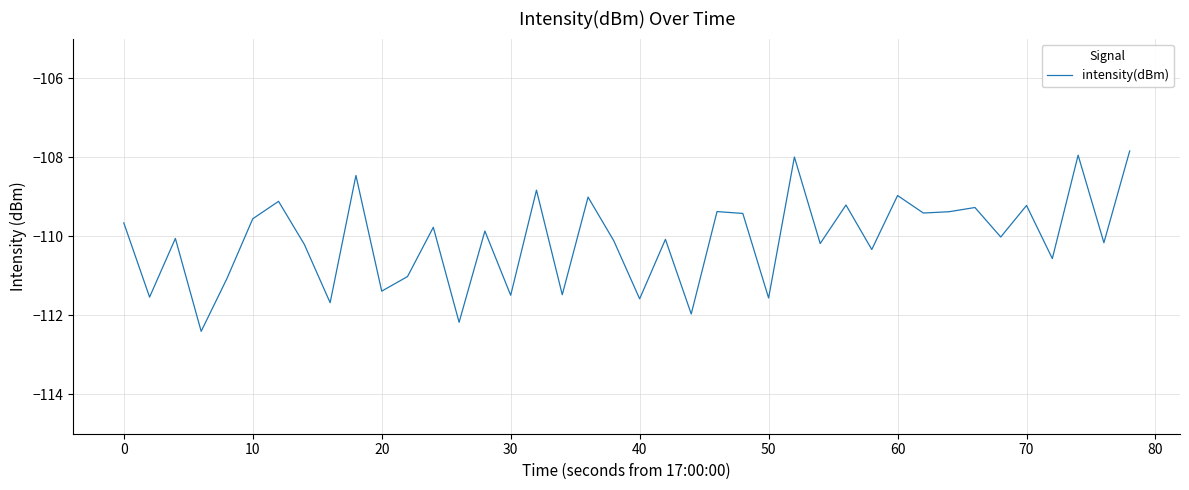

What is the greatest value displayed?

-107.8